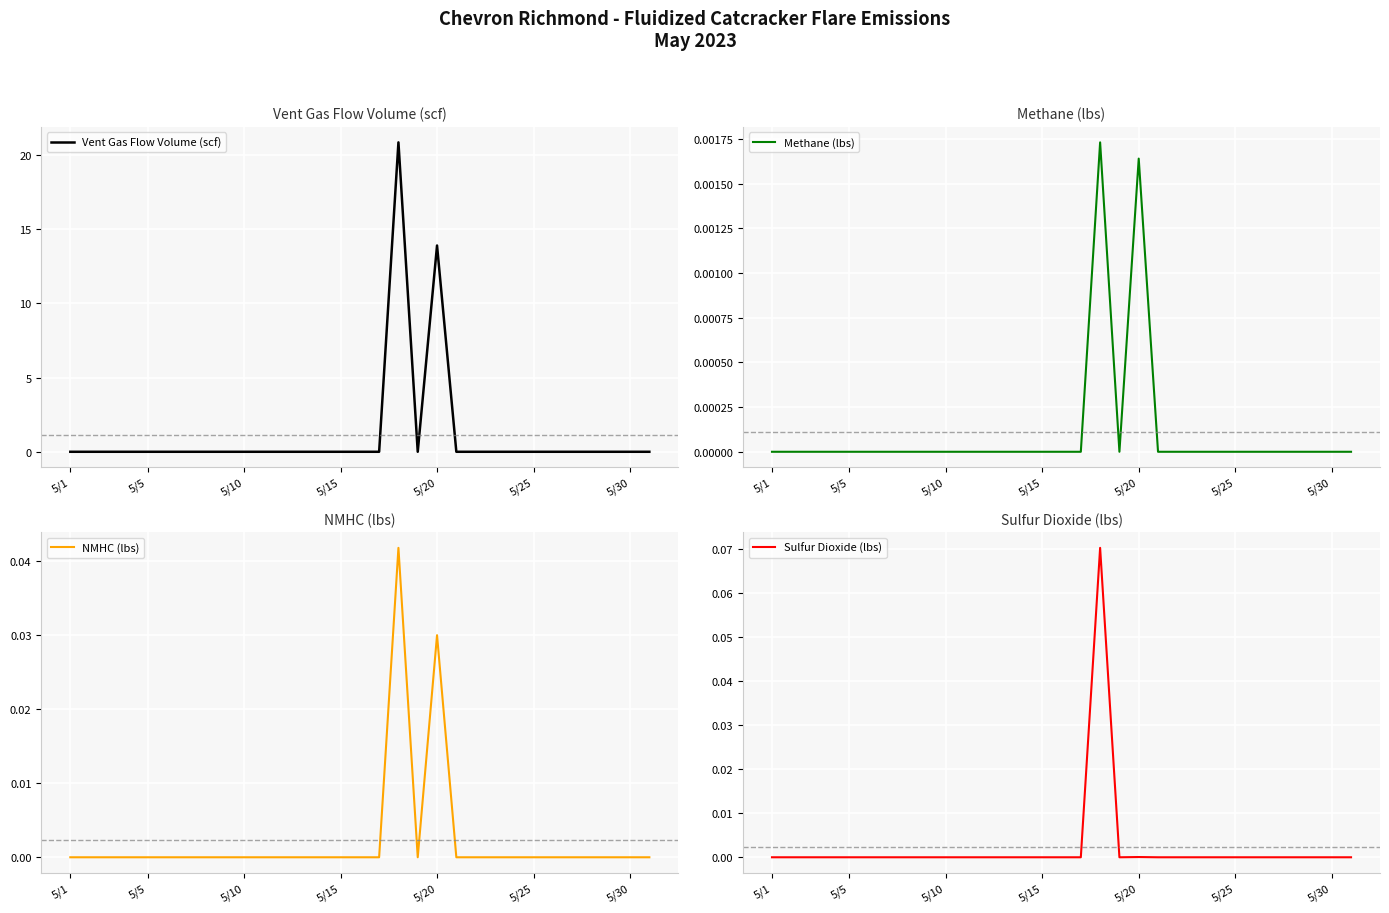

The value of Vent Gas Flow Volume (scf) at 5/15 is 11.1. True or false?

False